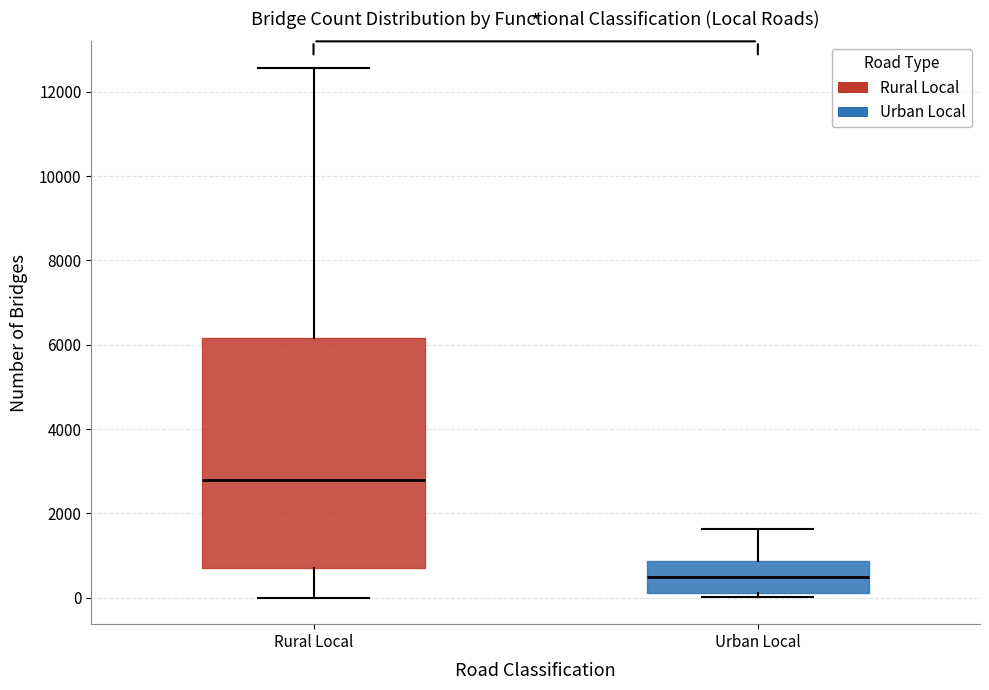

Where is the upper edge of the box for Rural Local on the y-axis? The values are not printed on the chart, so give them approximately, as read against the axis.

6200